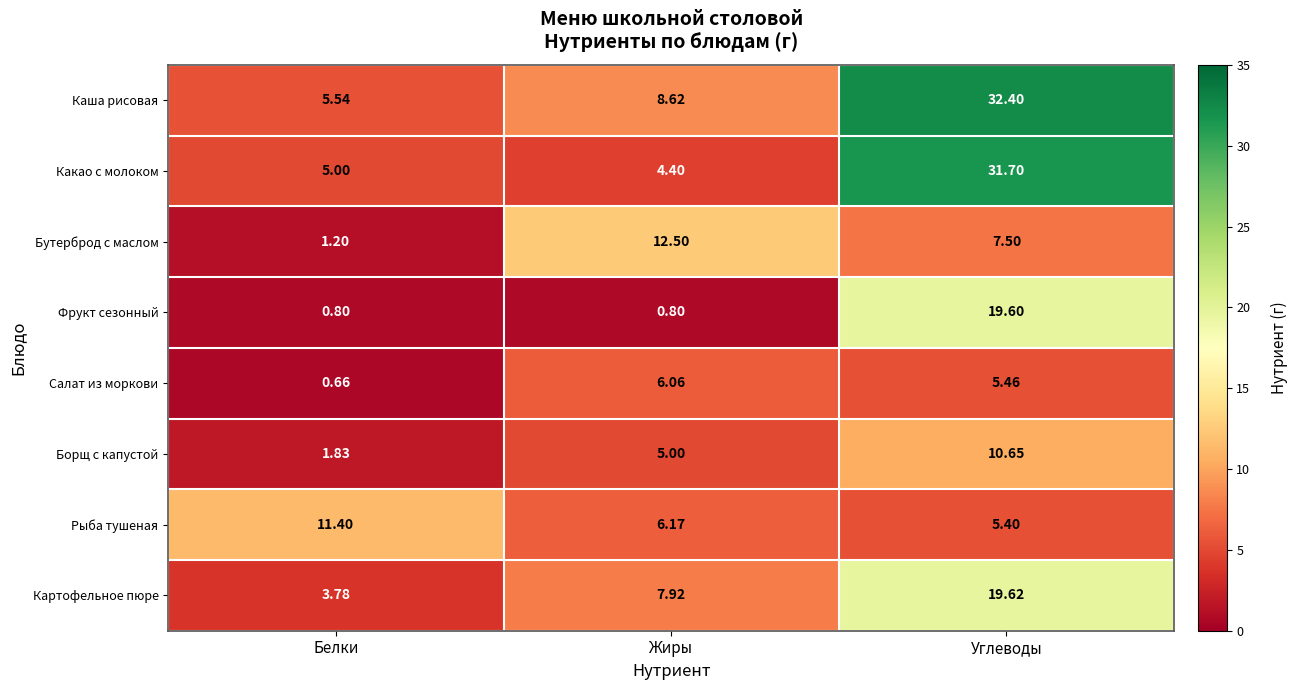

Where is Рыба тушеная nearest to the value 8?

Жиры